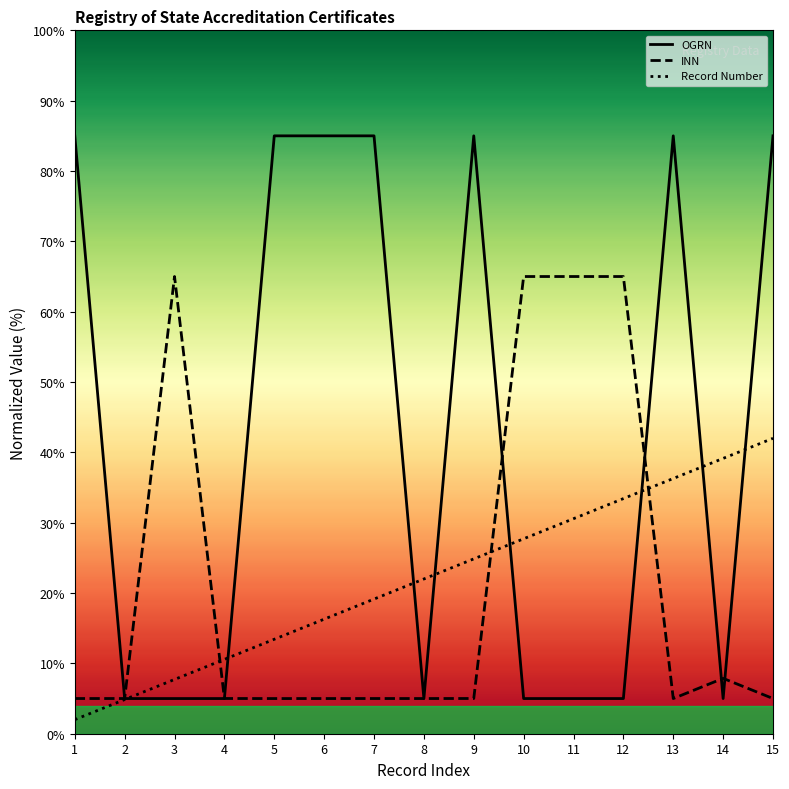

True or false: INN has a value of 2.0 at 7.

False